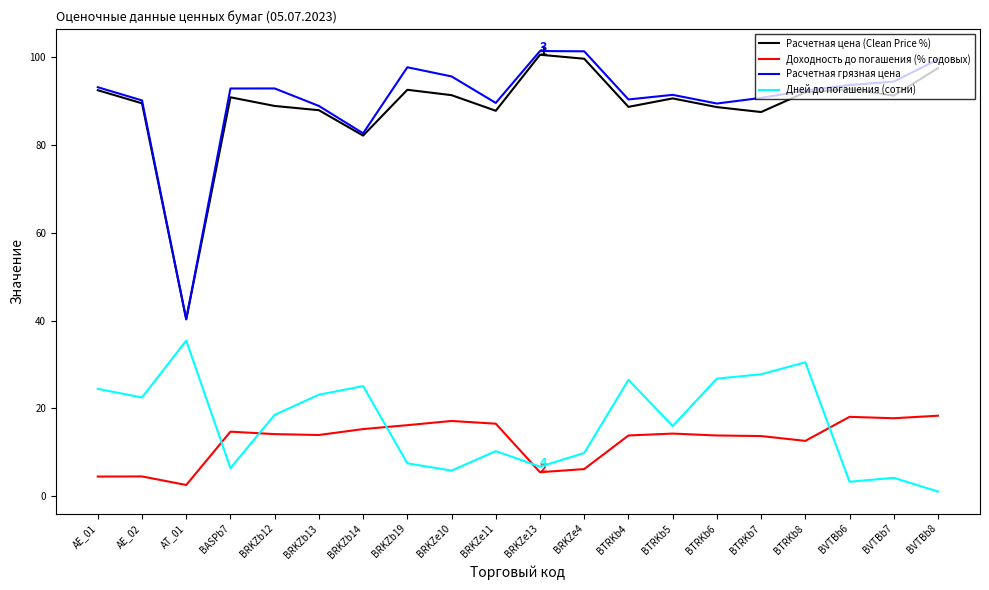

What is the sum of the Расчетная грязная цена values at BTRKb4 and AE_01?

183.6